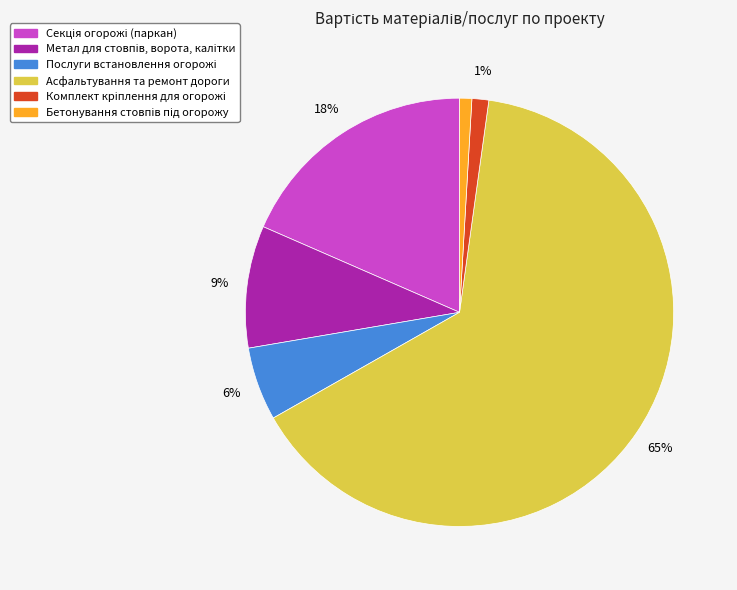

Count the number of slices in the pie.

6